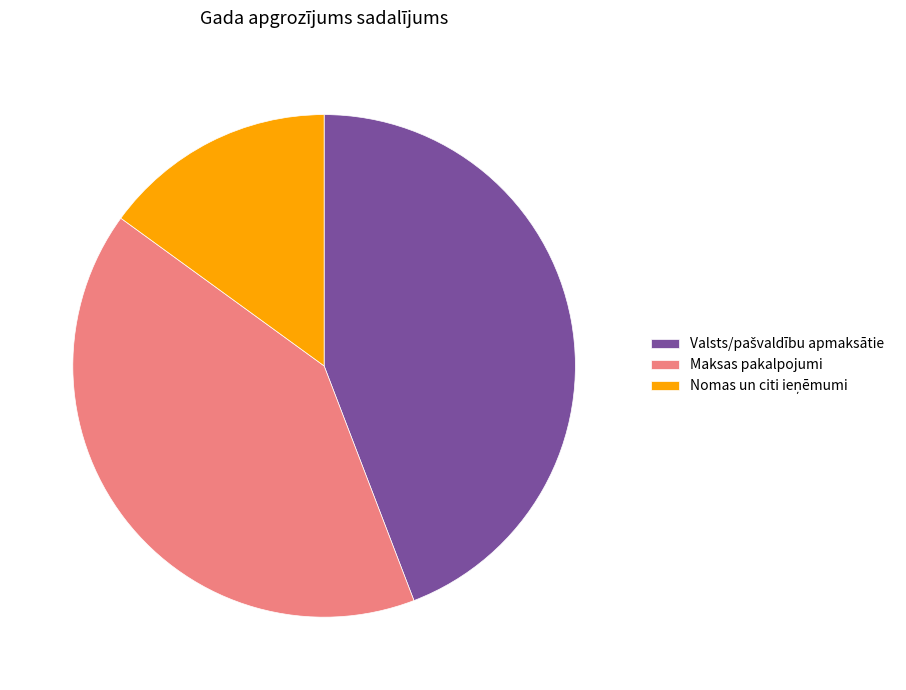

Does any single category account for the majority?

No